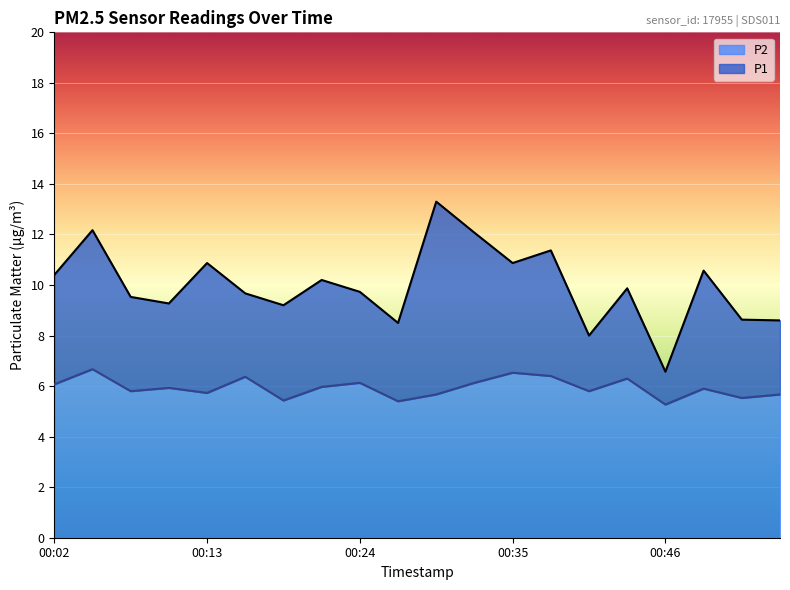

What is the sum of the P2 values at 00:41 and 00:32?

11.9